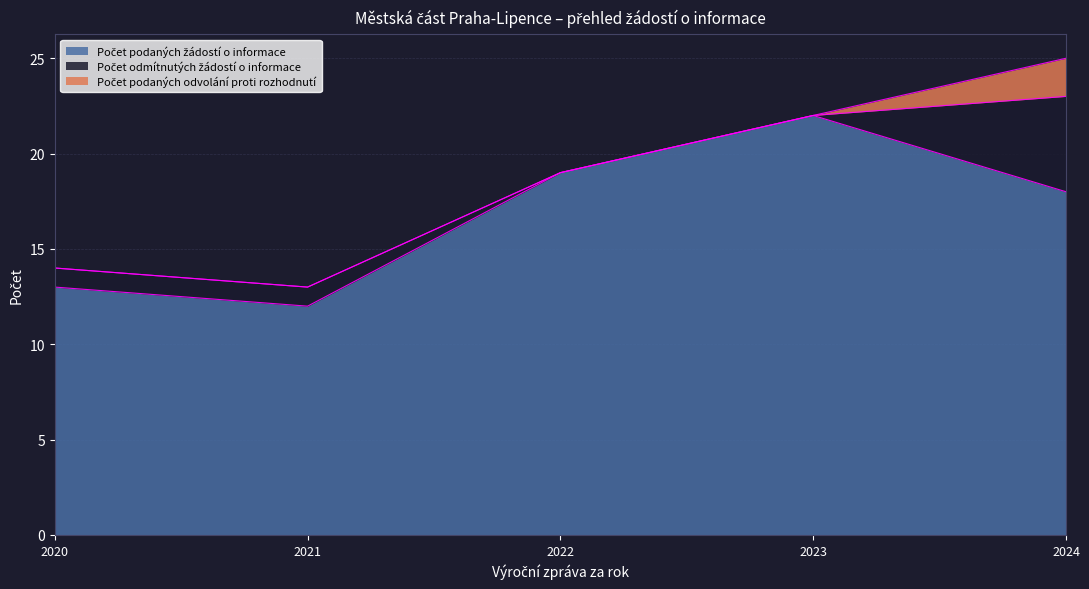

True or false: Počet odmítnutých žádostí o informace and Počet podaných odvolání proti rozhodnutí cross at least once.

False